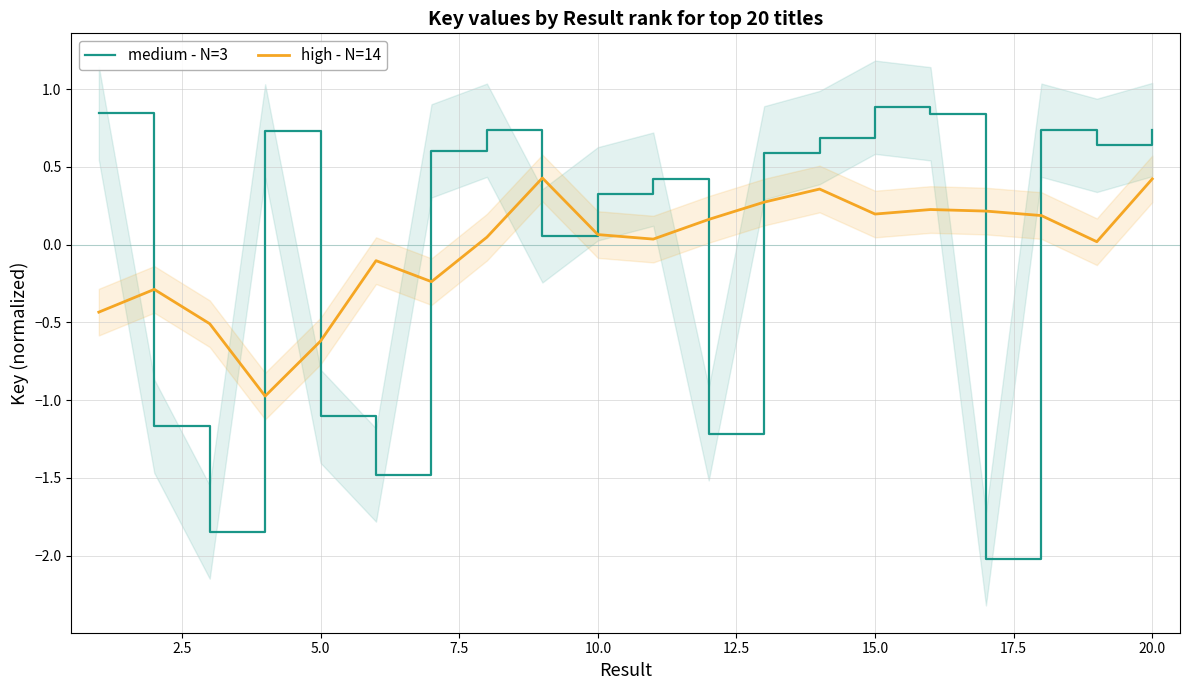

Which series ends up on top after the final intersection of medium - N=3 and high - N=14?

medium - N=3